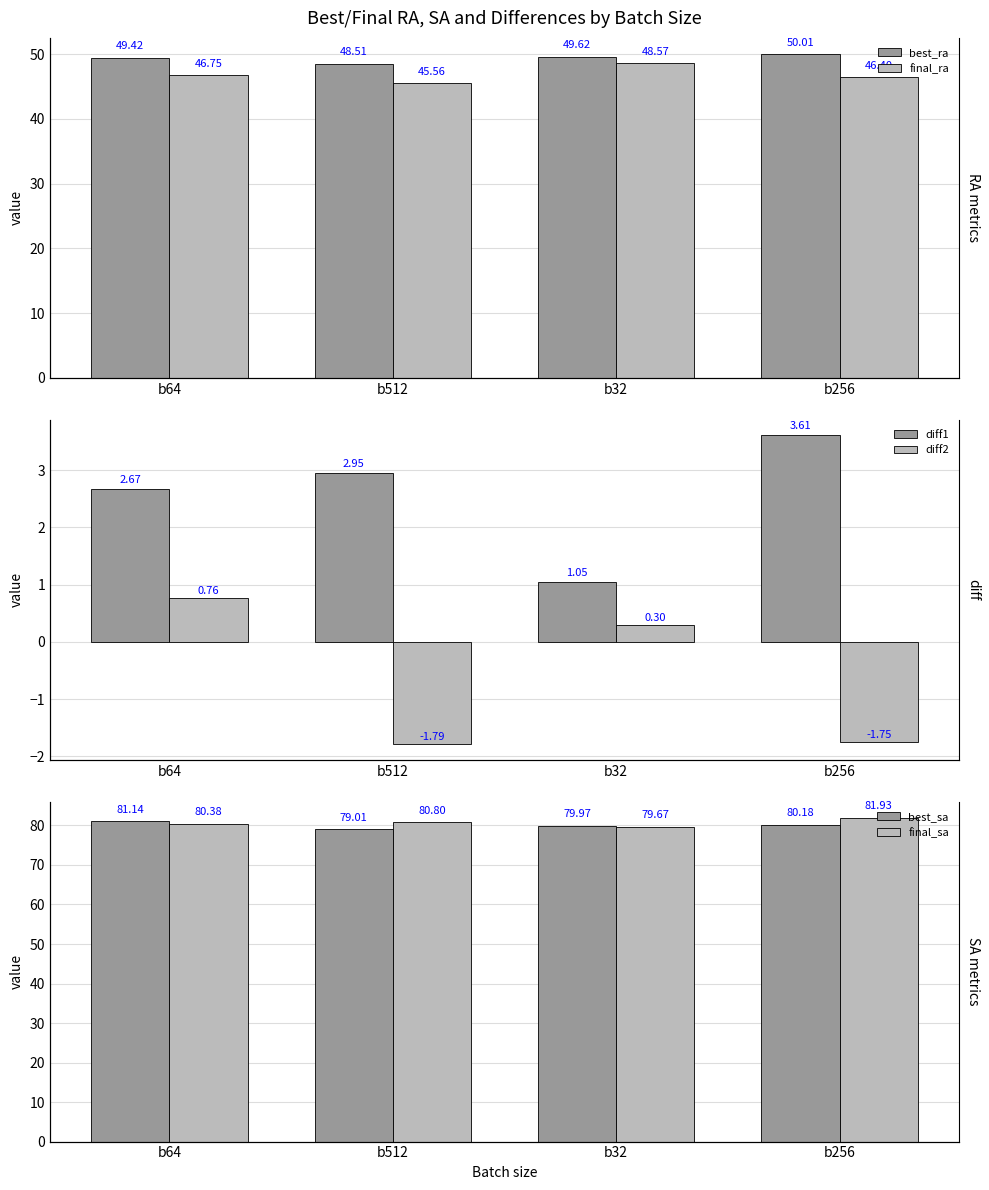

What is the label of the 2nd bar from the right?

b32